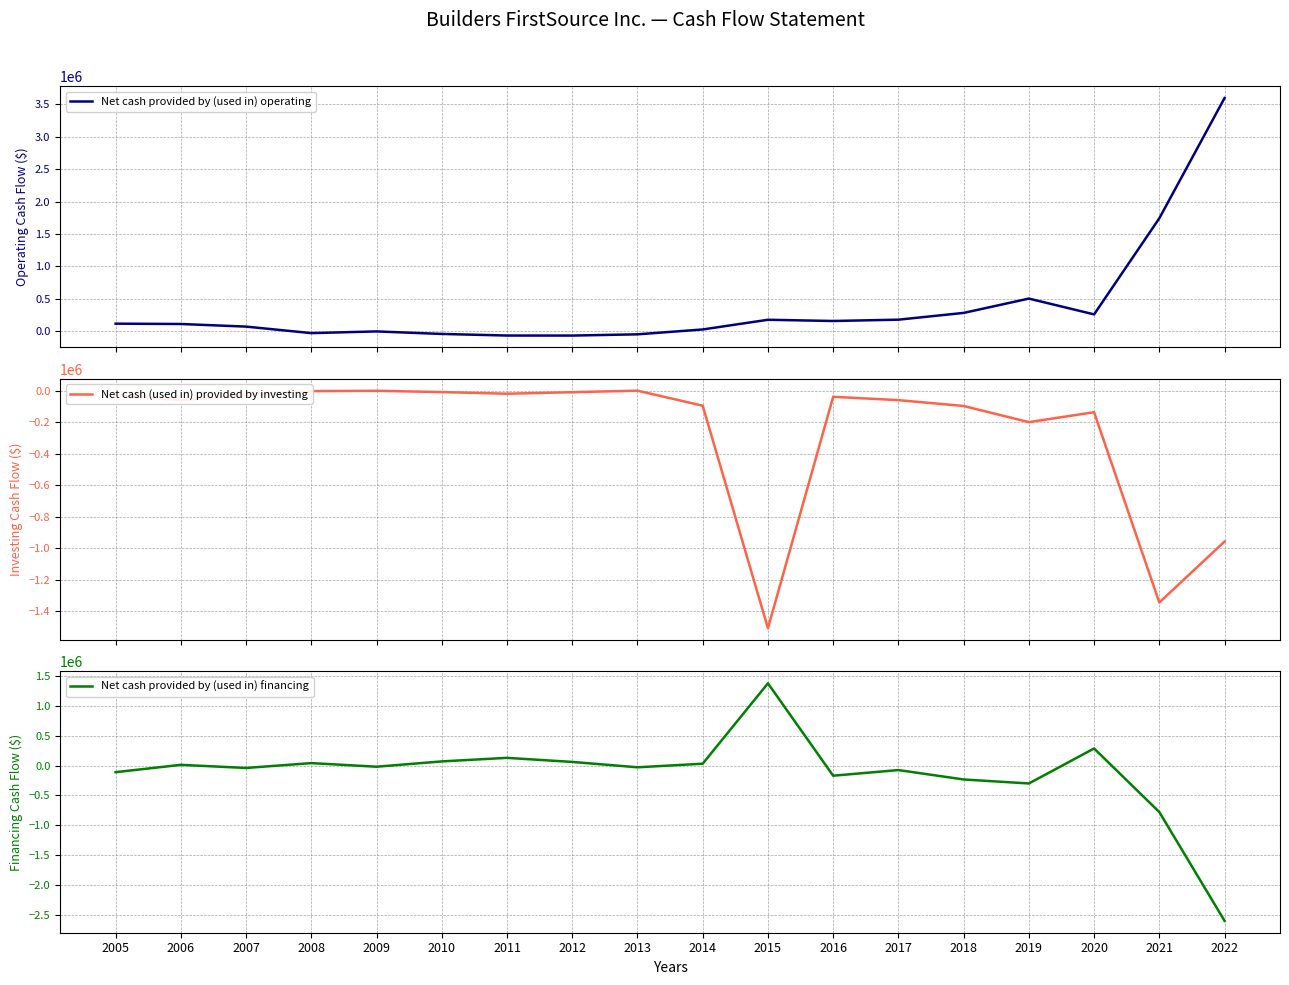

What is the average value of the Net cash provided by (used in) operating series?

387619